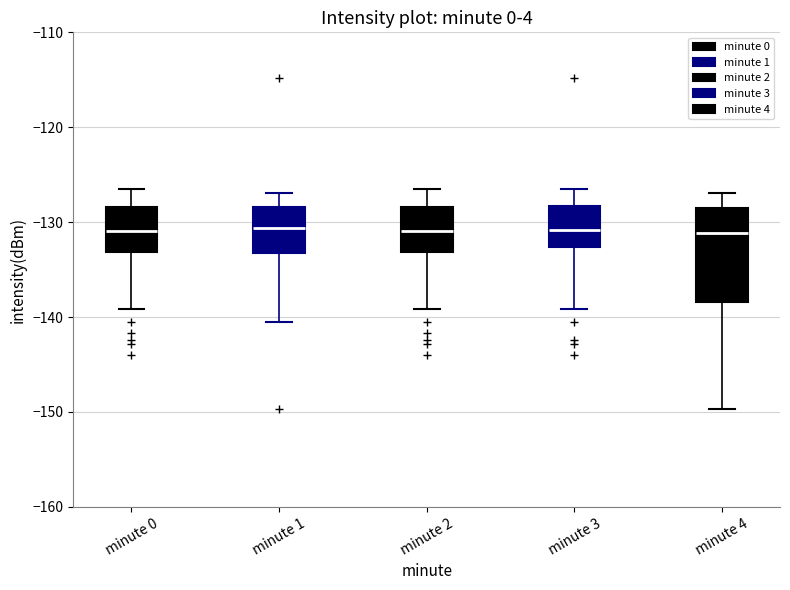

Reading left to right, transcribe this box plot: for each box, give where its median line is, the range the box spans, and where its two whiskers end, as read against the y-axis. The values are not printed on the chart, so give them approximately, as read against the axis.

minute 0: median -131, box -133 to -128, whiskers -139 to -127
minute 1: median -131, box -133 to -128, whiskers -140 to -127
minute 2: median -131, box -133 to -128, whiskers -139 to -127
minute 3: median -131, box -133 to -128, whiskers -139 to -127
minute 4: median -131, box -138 to -128, whiskers -150 to -127